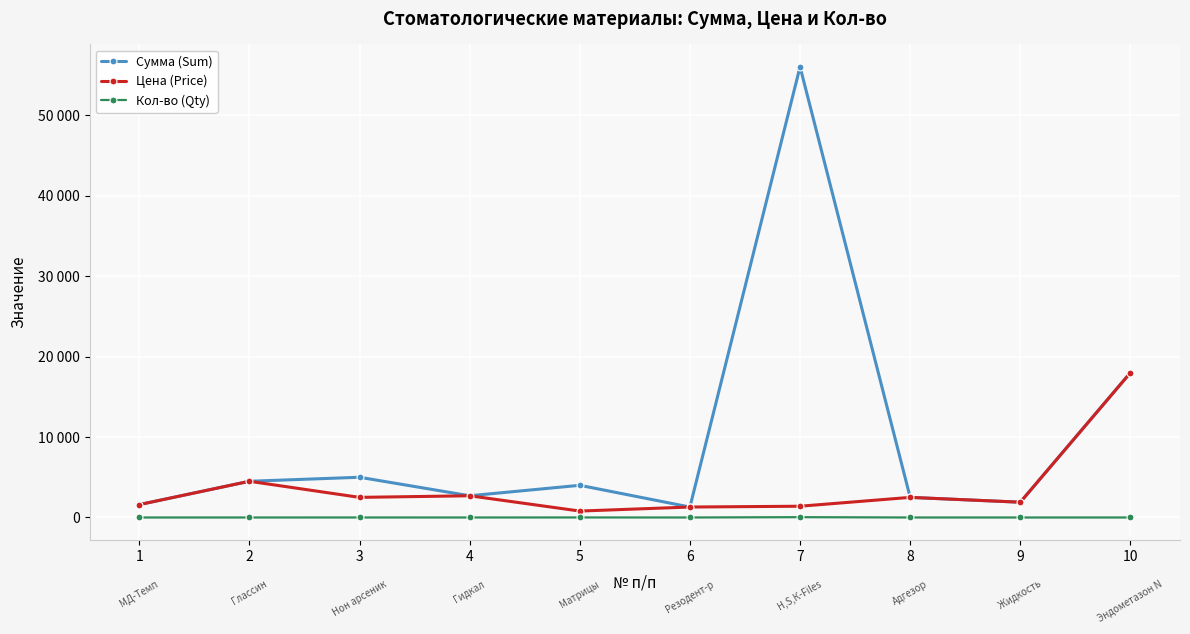

What are all the series names shown in the legend?

Сумма (Sum), Цена (Price), Кол-во (Qty)